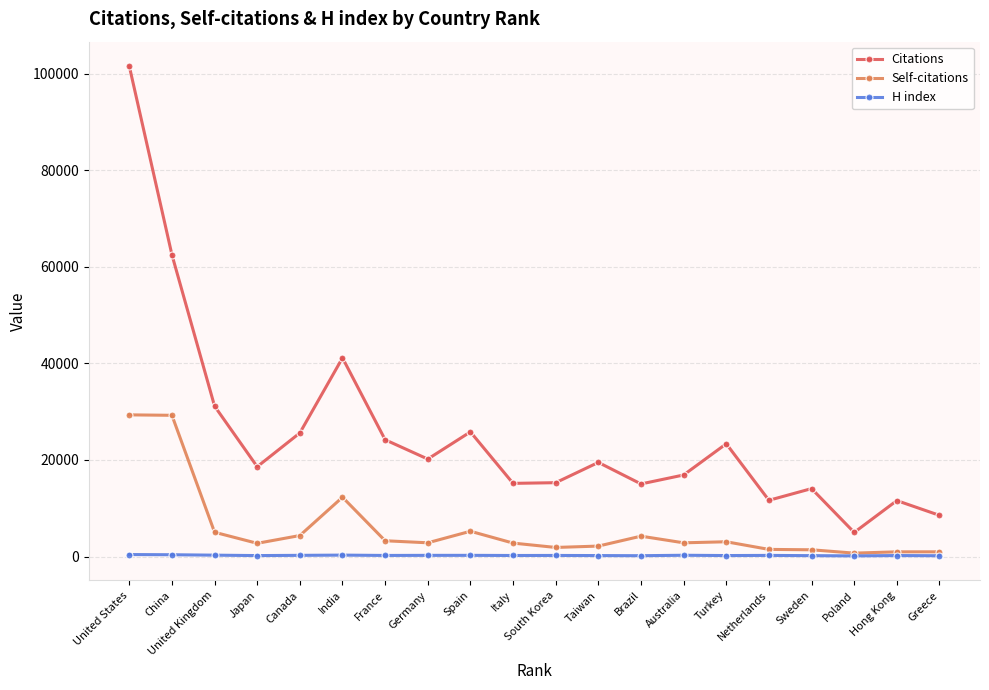

What is the value of the H index point at the 7th from the left?

233